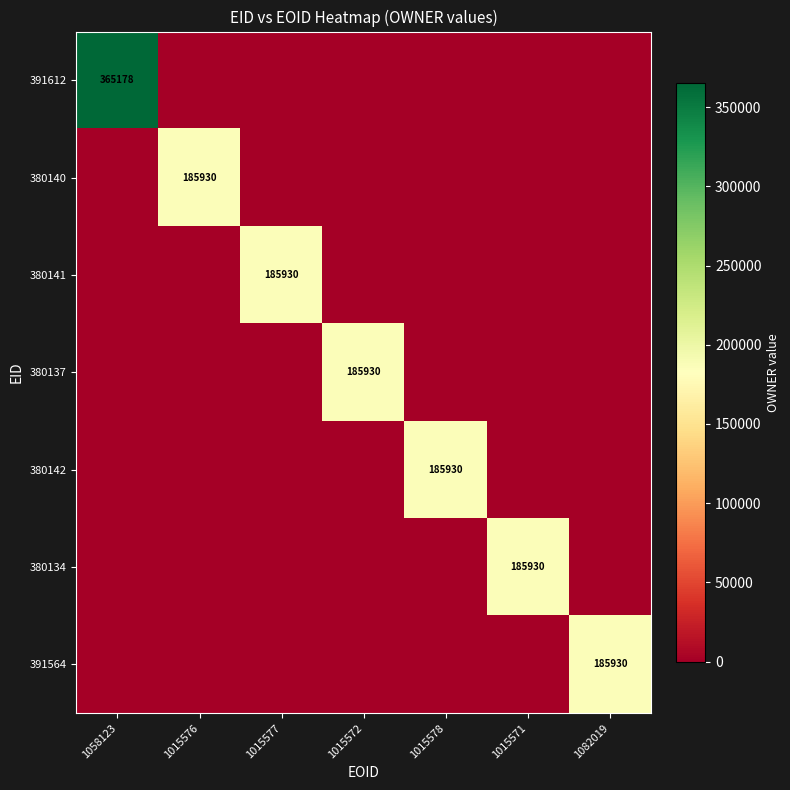

The value of 380142 at 1015578 is 123498. True or false?

False